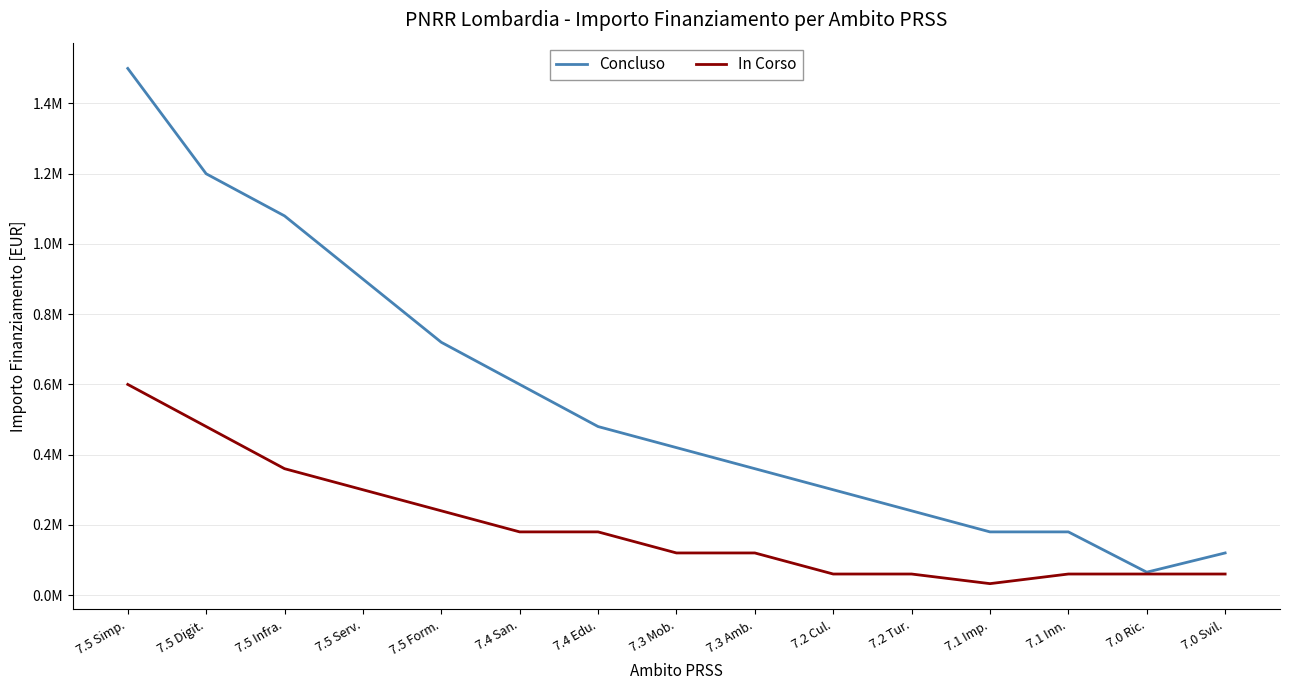

What are all the series names shown in the legend?

Concluso, In Corso